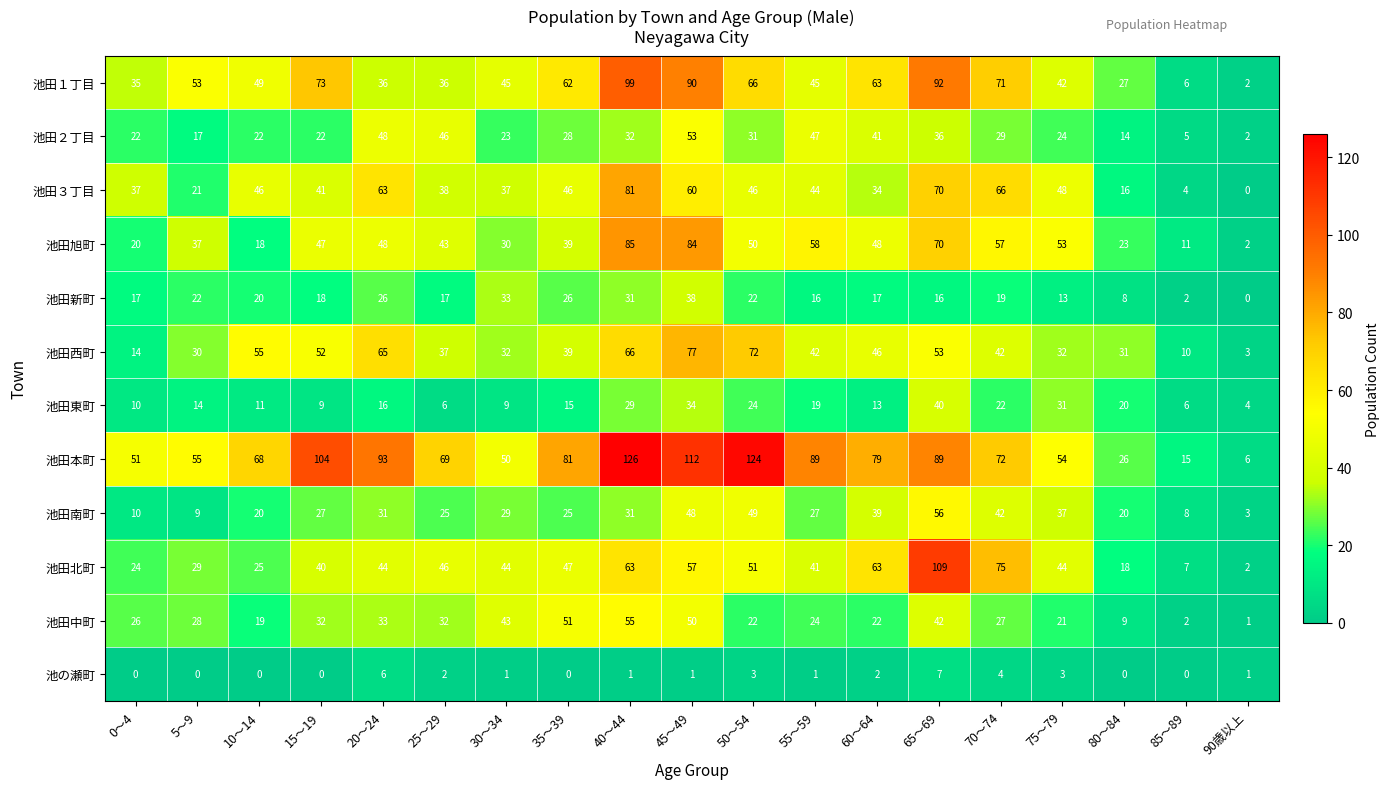

Which label corresponds to the largest value in the chart?

40～44